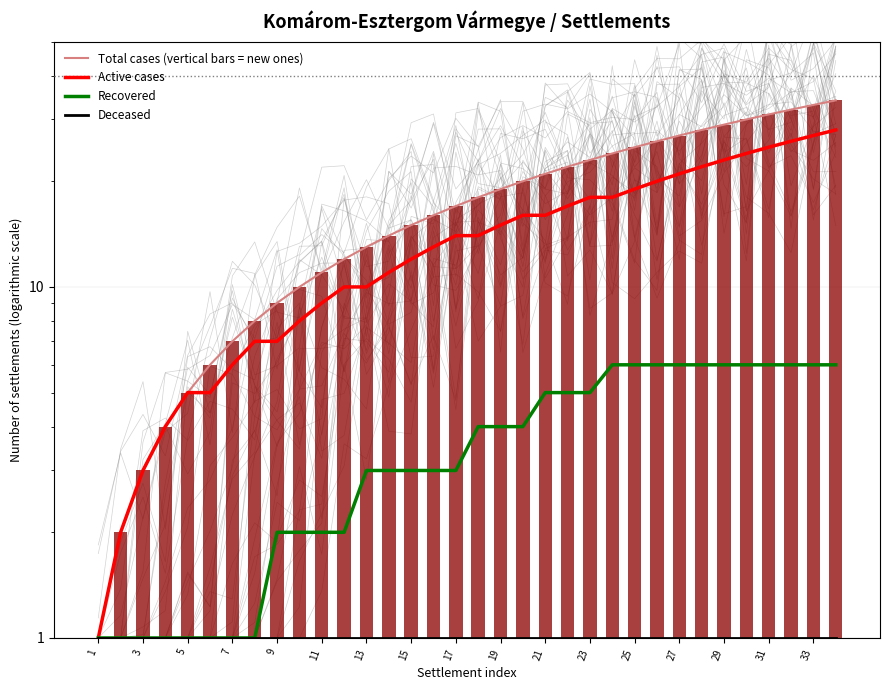

Reading left to right, what are all the values shown in this chart?

Total cases (vertical bars = new ones): 1	2	3	4	5	6	7	8	9	10	11	12	13	14	15	16	17	18	19	20	21	22	23	24	25	26	27	28	29	30	31	32	33	34
Active cases: 1	2	3	4	5	5	6	7	7	8	9	10	10	11	12	13	14	14	15	16	16	17	18	18	19	20	21	22	23	24	25	26	27	28
Recovered: 1	1	1	1	1	1	1	1	2	2	2	2	3	3	3	3	3	4	4	4	5	5	5	6	6	6	6	6	6	6	6	6	6	6
Deceased: 1	1	1	1	1	1	1	1	1	1	1	1	1	1	1	1	1	1	1	1	1	1	1	1	1	1	1	1	1	1	1	1	1	1